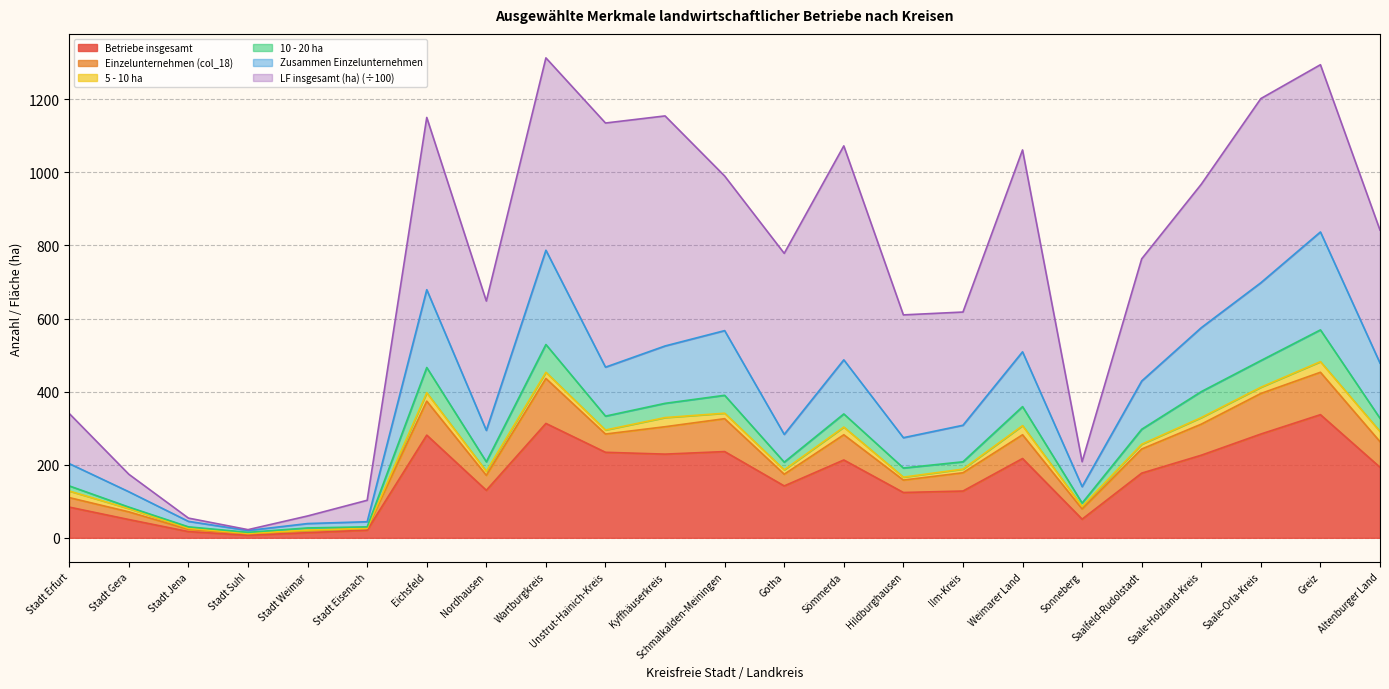

At which category does Einzelunternehmen (col_18) reach its first local peak?

Eichsfeld